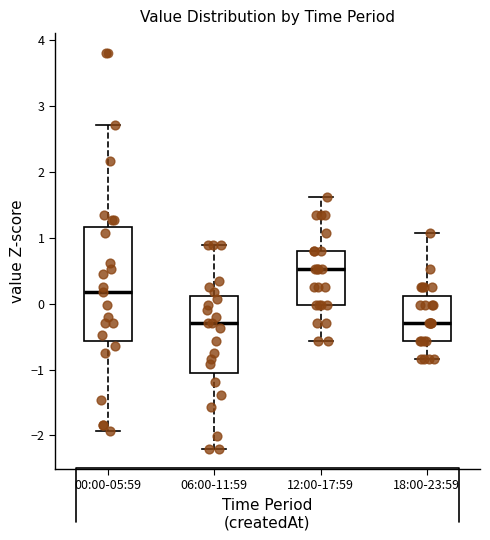

Which box has the highest median line?

12:00-17:59